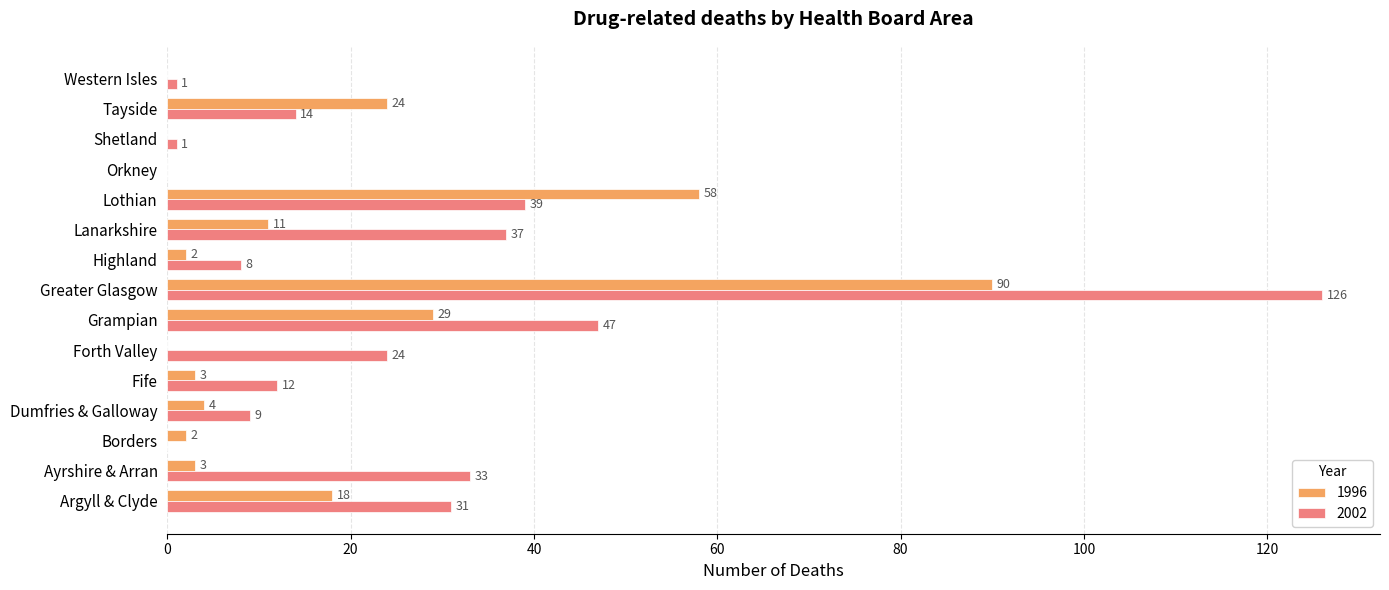

What is the total value across all series at Fife?

15